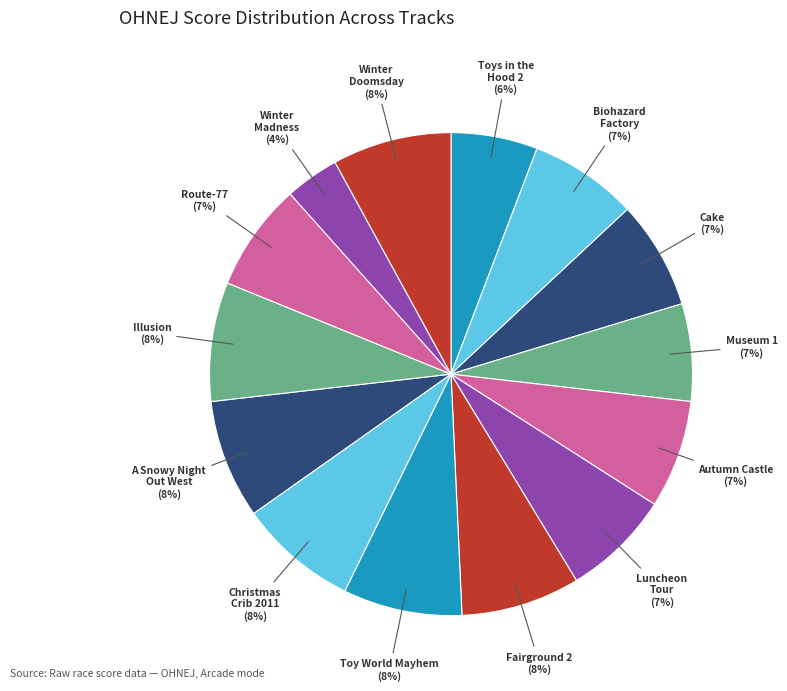

Count the number of slices in the pie.

14